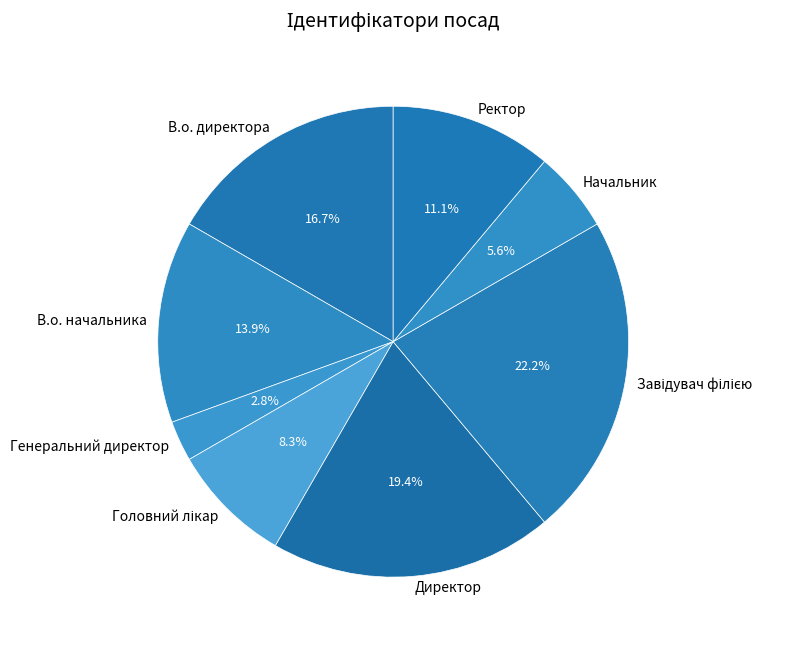

Which has a higher value, Директор or В.о. начальника?

Директор